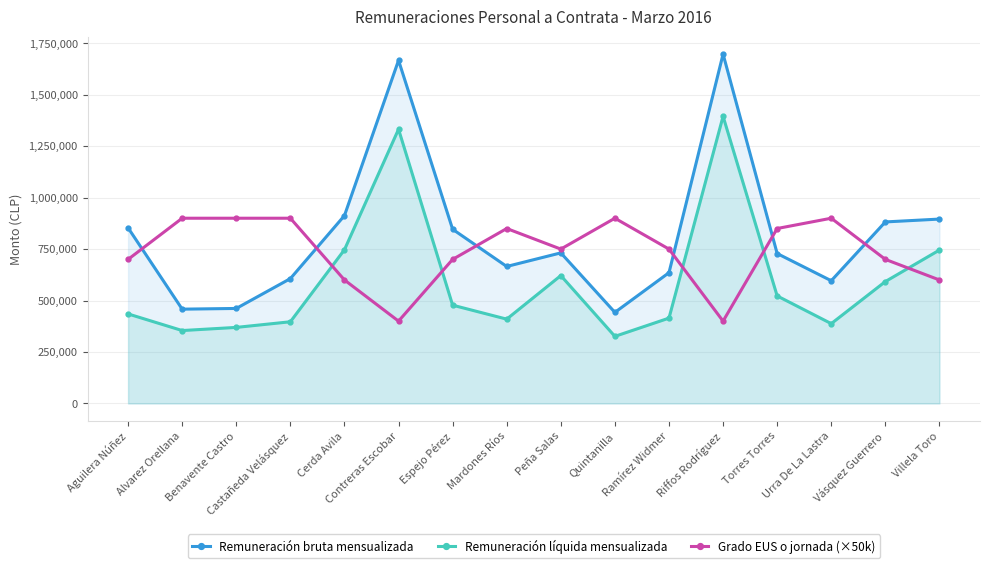

In Remuneración bruta mensualizada, how many points are lower than both neighbors (excluding endpoints)?

4